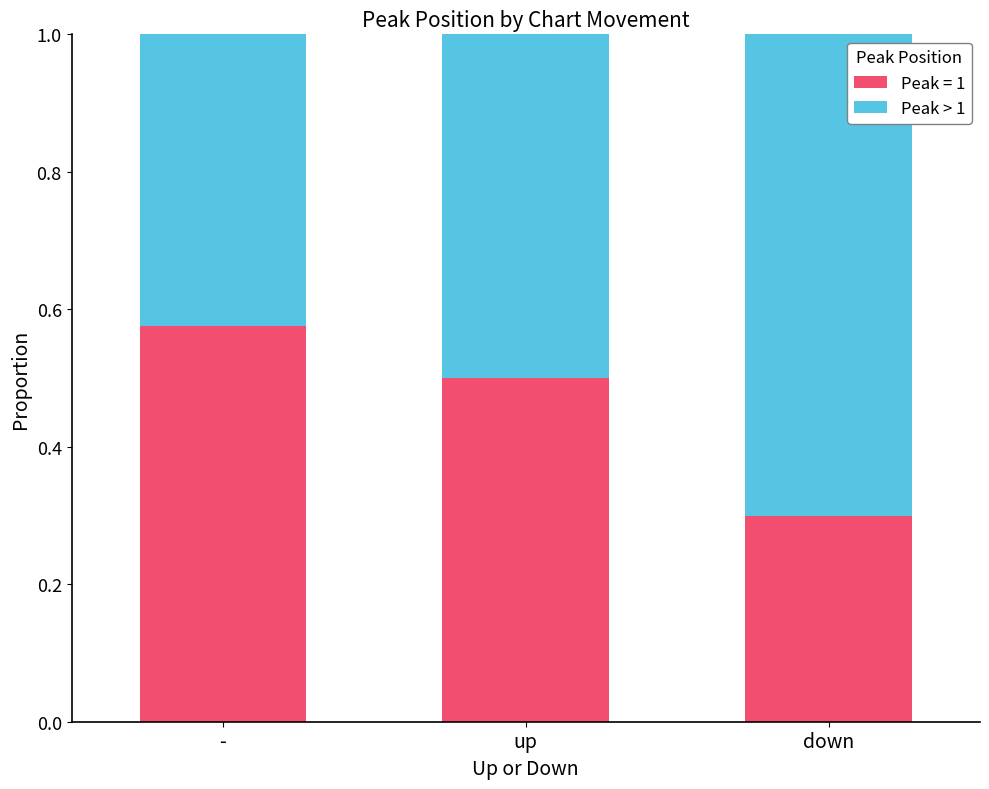

What is the average value of the Peak = 1 series?

0.5